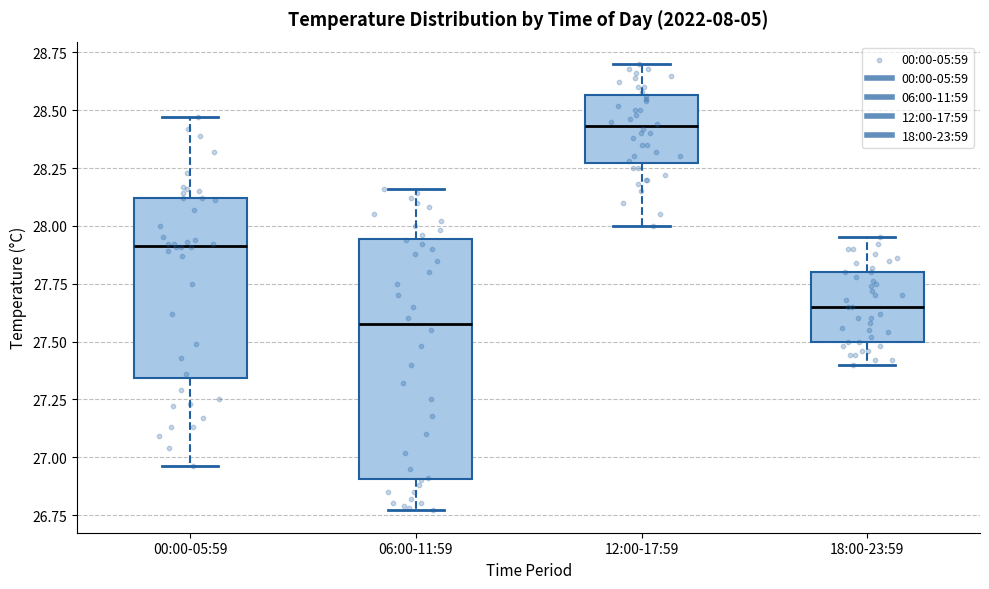

Reading left to right, transcribe this box plot: for each box, give where its median line is, the range the box spans, and where its two whiskers end, as read against the y-axis. The values are not printed on the chart, so give them approximately, as read against the axis.

00:00-05:59: median 27.90, box 27.35 to 28.10, whiskers 26.95 to 28.45
06:00-11:59: median 27.60, box 26.90 to 27.95, whiskers 26.75 to 28.15
12:00-17:59: median 28.45, box 28.25 to 28.55, whiskers 28.00 to 28.70
18:00-23:59: median 27.65, box 27.50 to 27.80, whiskers 27.40 to 27.95